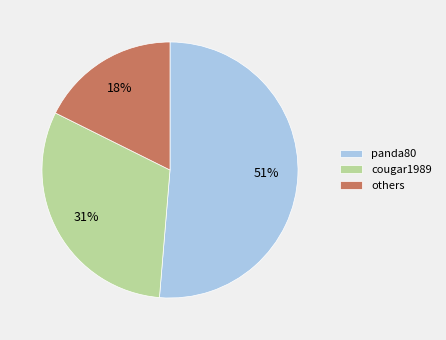

Does any single category account for the majority?

Yes